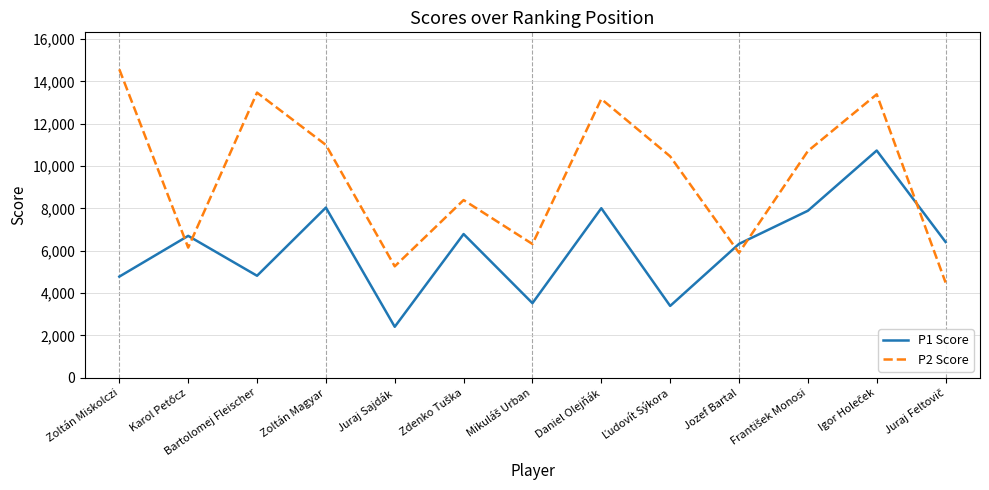

Which series has the largest total across all categories?

P2 Score